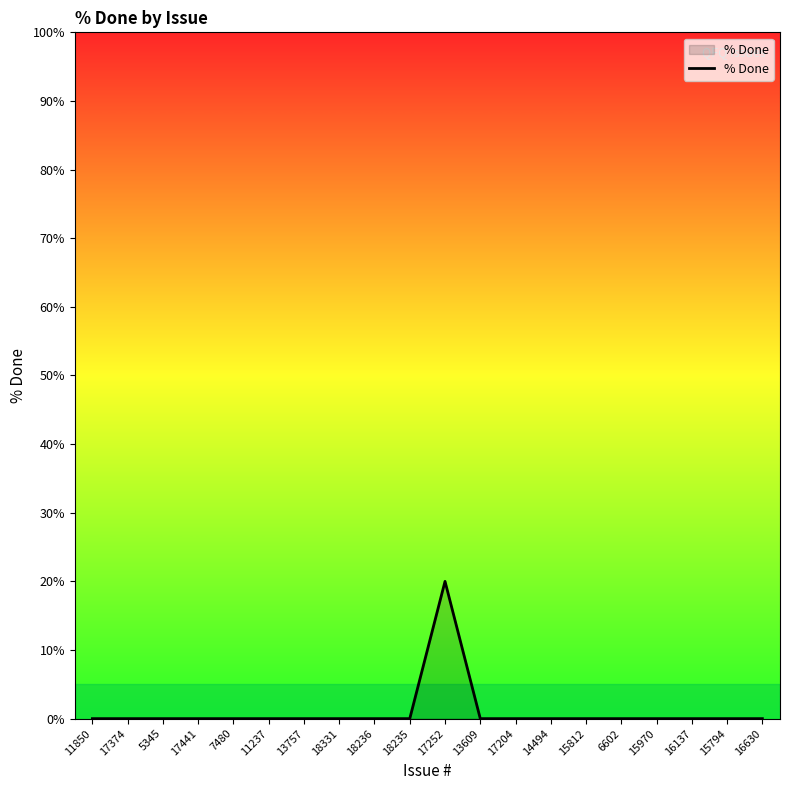

Is it true that the value at 7480 is 8?

False